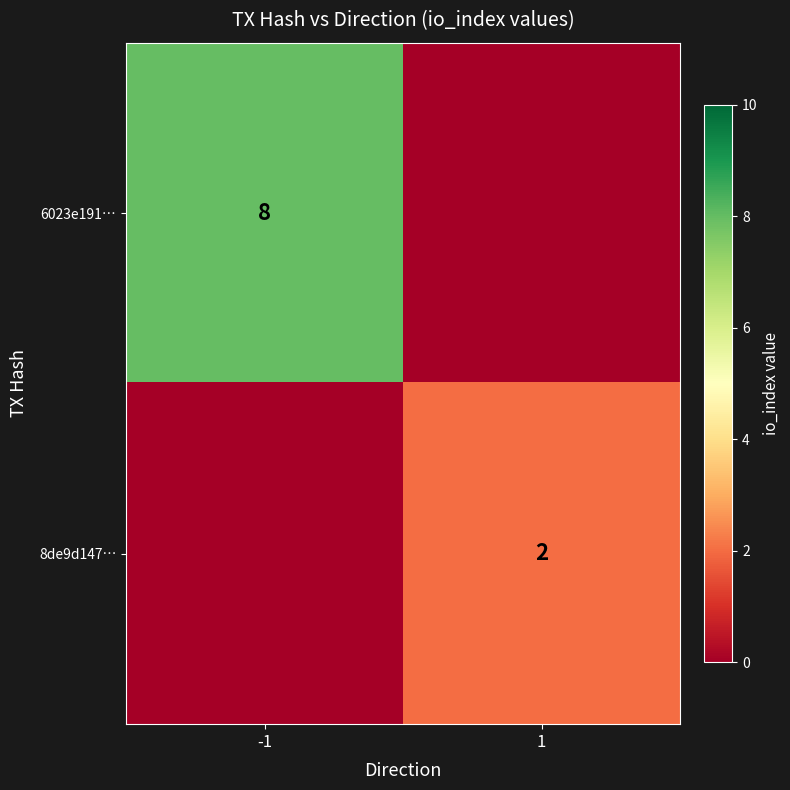

The 8de9d147… series shows 2 at 1. True or false?

True